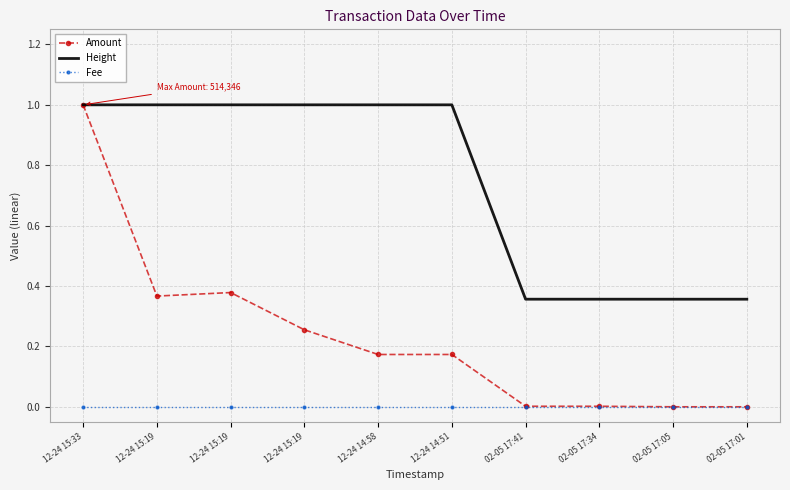

True or false: Fee and Height intersect in this chart.

False